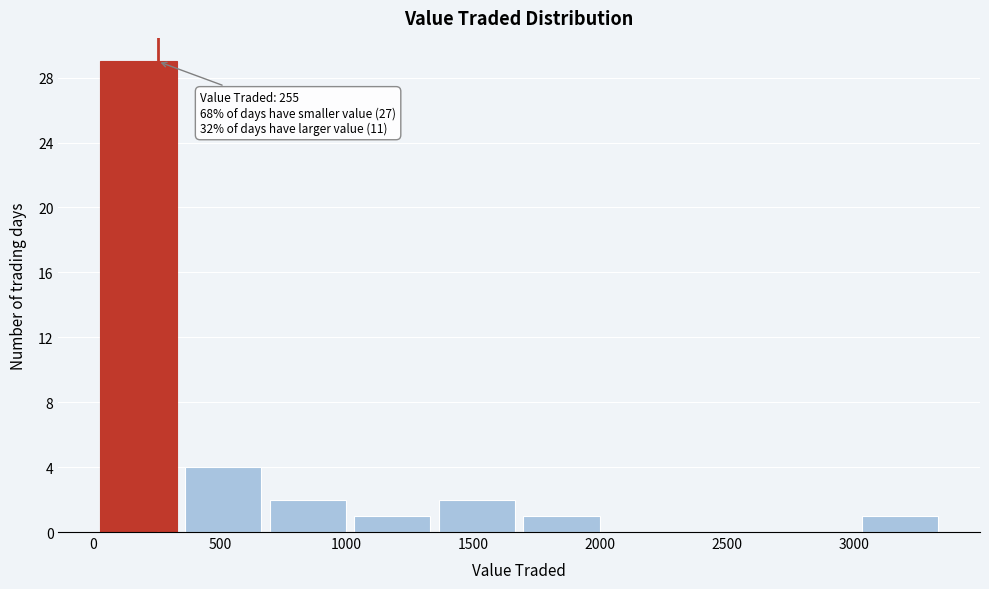

Over which range of the x-axis is the bar tallest?

0 to 350